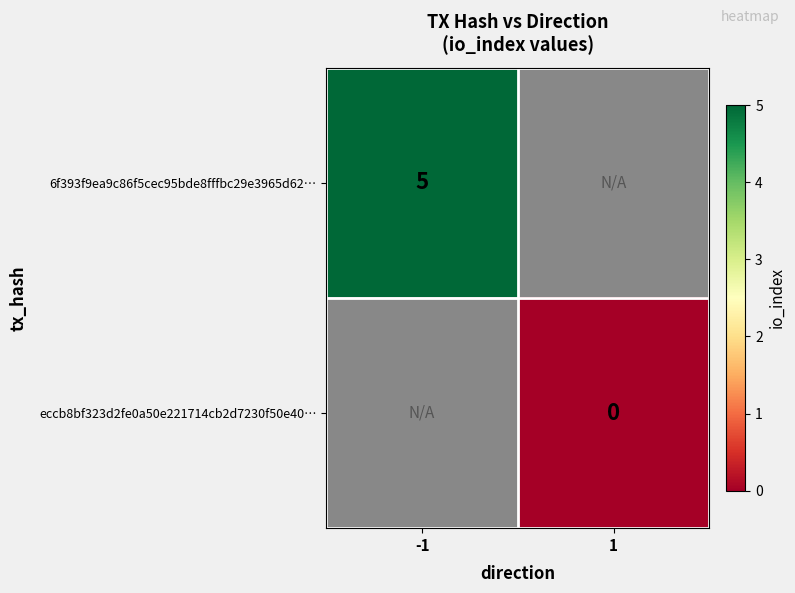

Is it true that 6f393f9ea9c86f5cec95bde8fffbc29e3965d62… equals 1.2 at -1?

False